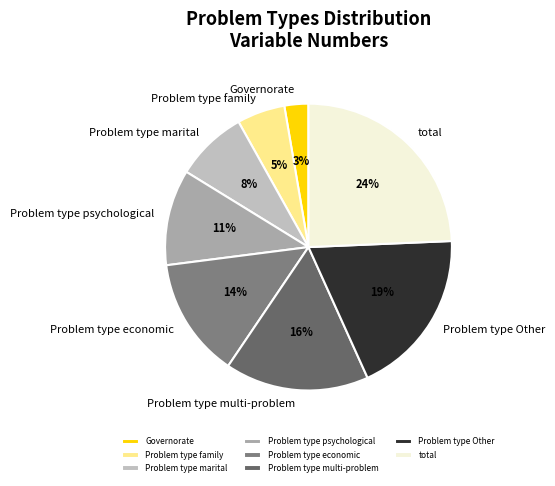

Combined, do Problem type family and Governorate account for over 50%?

No